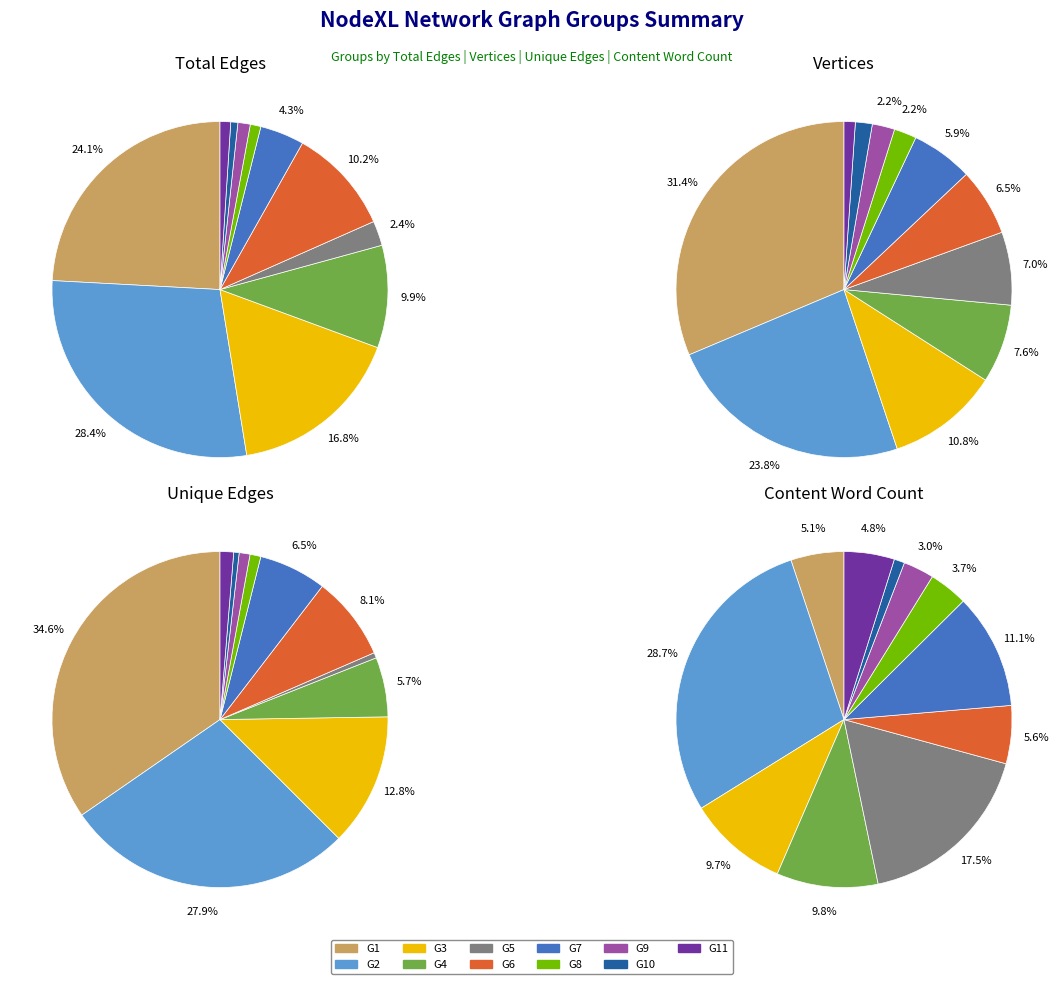

True or false: G11 accounts for 1% of the total.

True